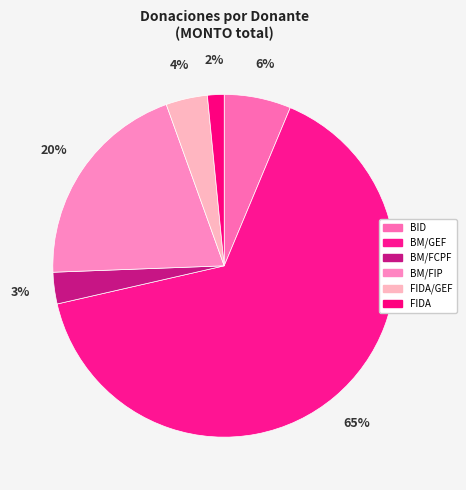

How many segments does this pie chart have?

6